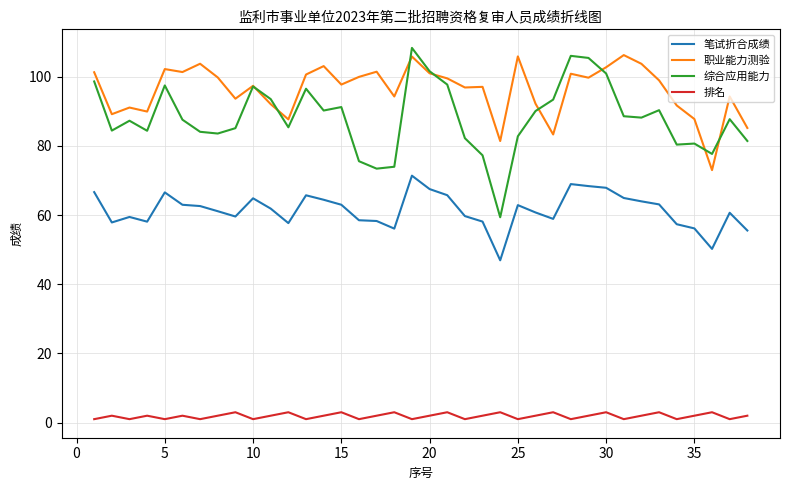

Which series has the widest spread of values?

综合应用能力